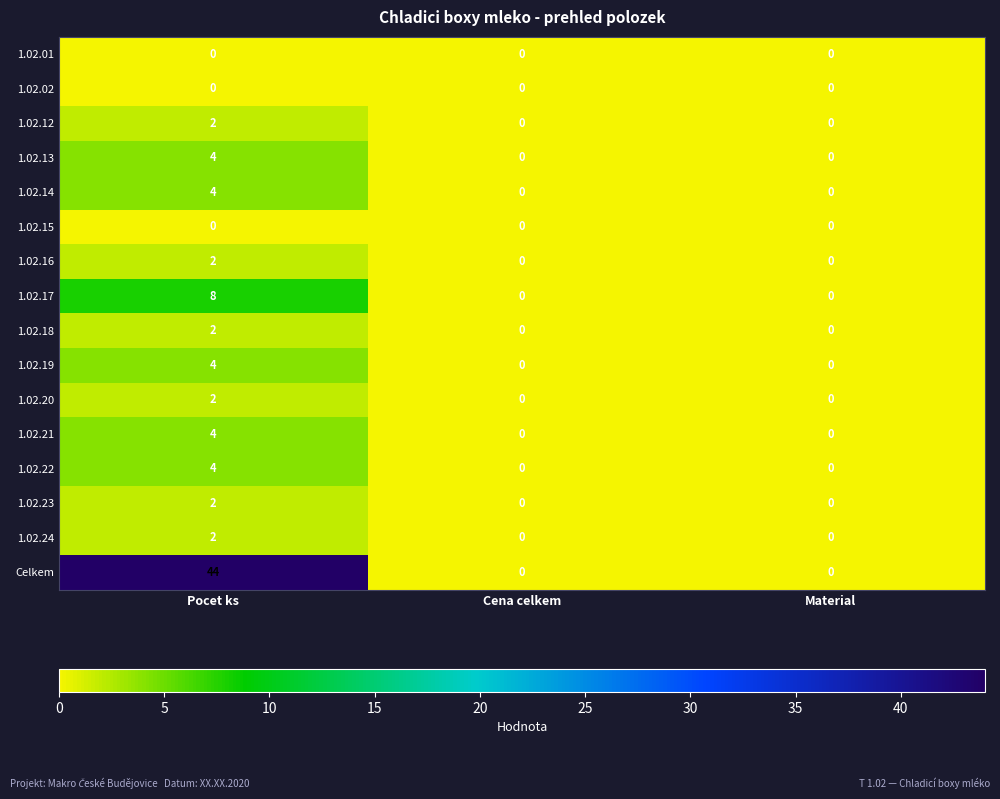

The value of 1.02.12 at Material is -1. True or false?

False